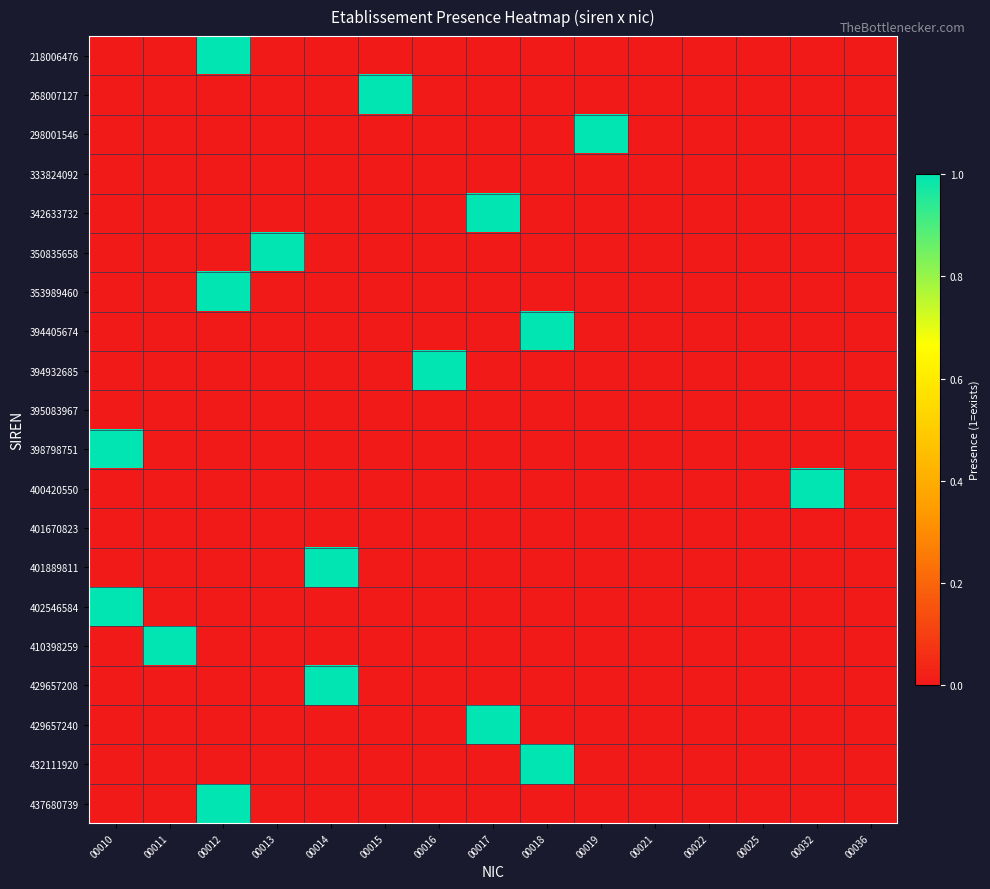

At which category is the sum across all series the highest?

00012